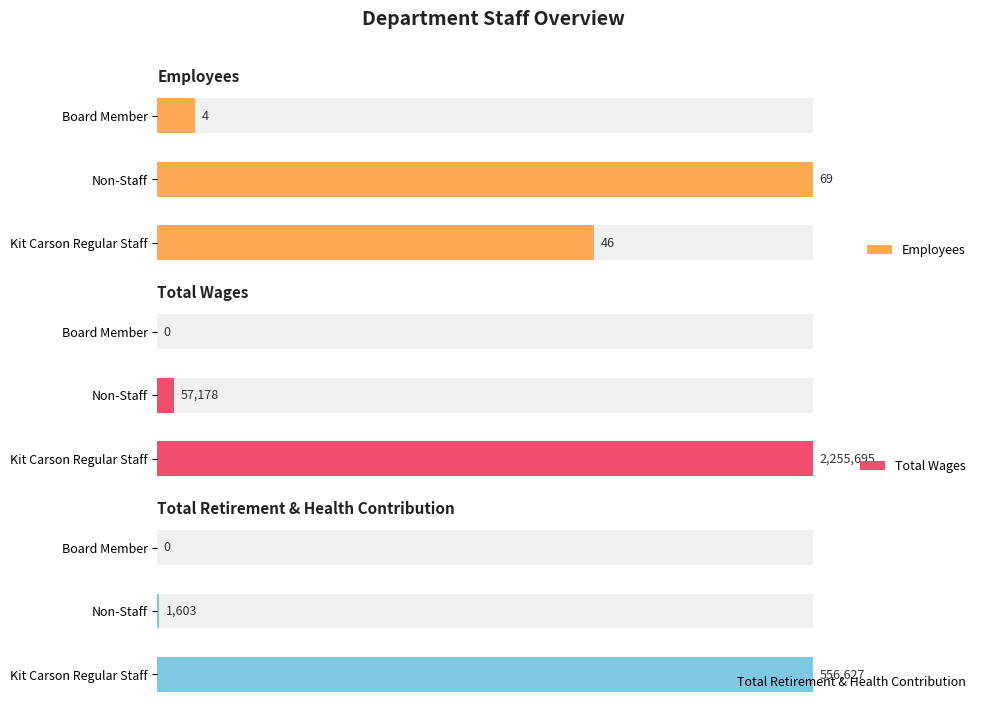

Is the value of Total Retirement & Health Contribution at Kit Carson Regular Staff greater than the value of Total Wages at Non-Staff?

Yes